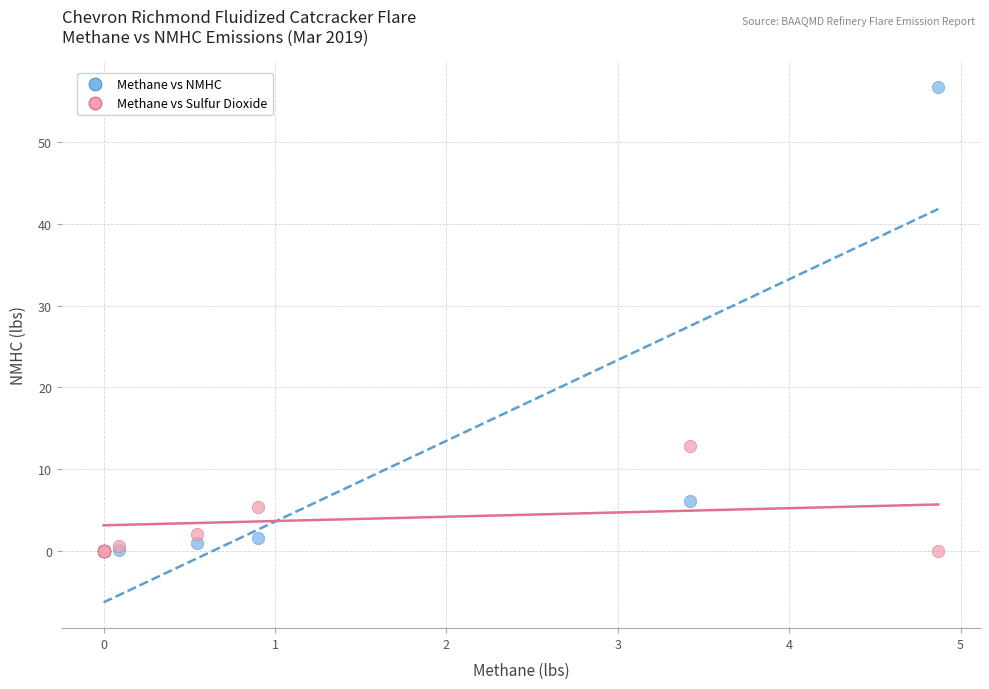

Which series has the widest spread of Y values?

Methane vs NMHC